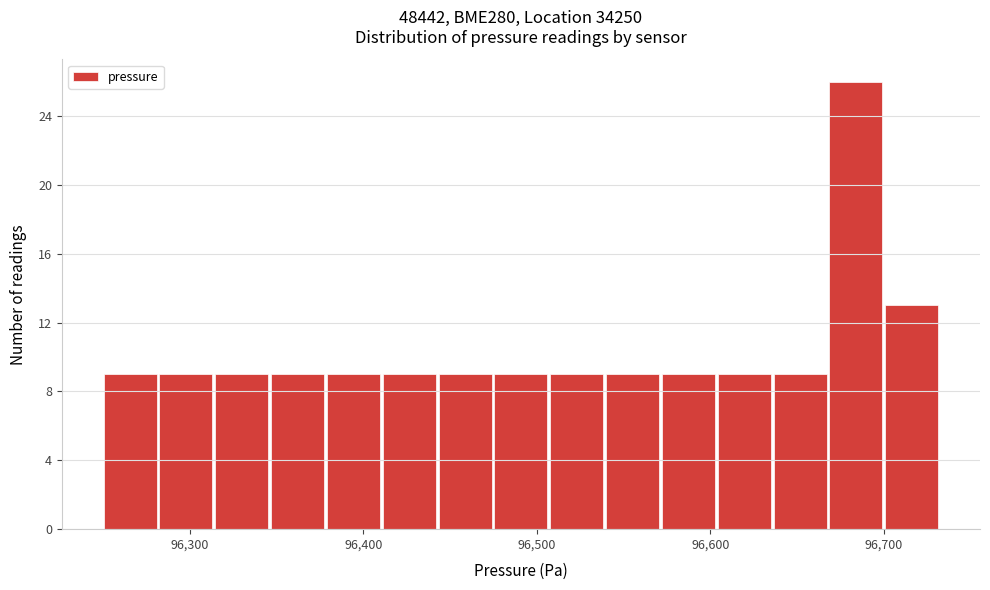

Read against the x-axis, roughly where is the centre of the tallest bar?

96680